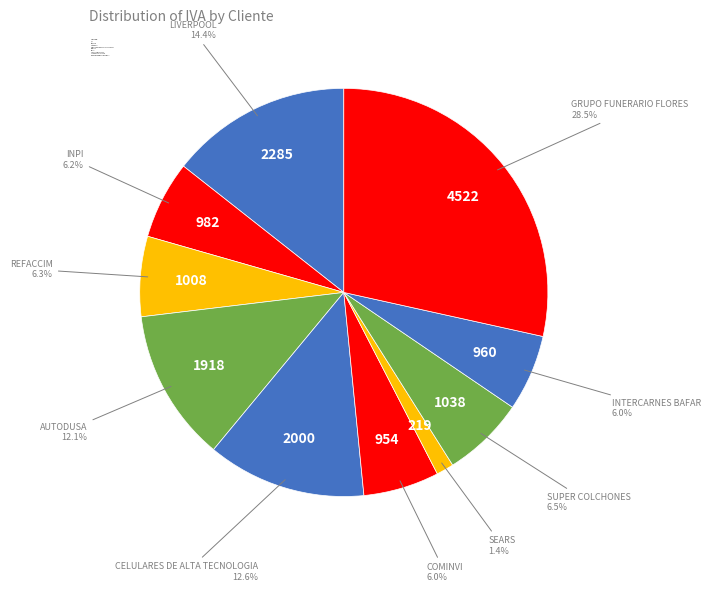

To the nearest percent, what portion does CELULARES DE ALTA TECNOLOGIA represent?

13%